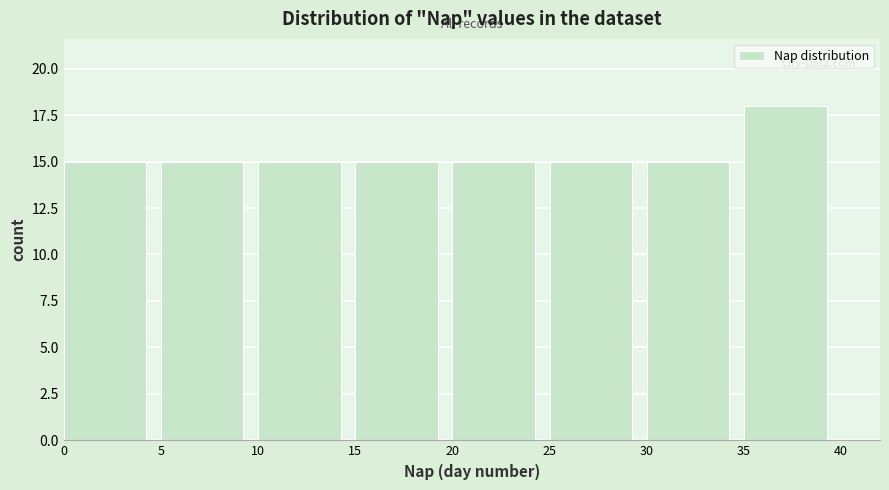

Reading left to right, transcribe this chart: for each bar, give the range it covers on the x-axis and its height. The values are not printed on the chart, so give them approximately, as read against the axis.

0 to 5: 15
5 to 10: 15
10 to 15: 15
15 to 20: 15
20 to 25: 15
25 to 30: 15
30 to 35: 15
35 to 40: 18